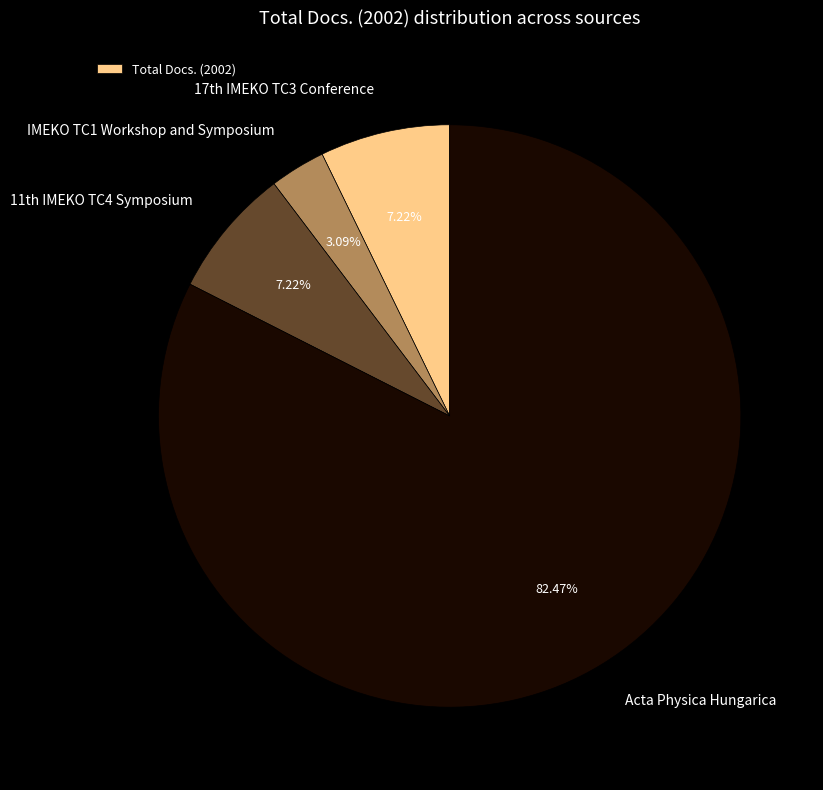

To the nearest percent, what is the average slice percentage?

25%